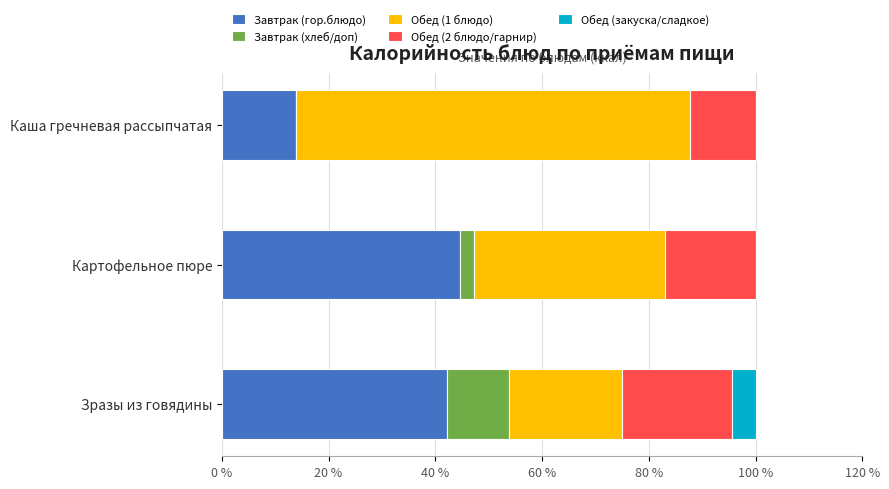

True or false: Завтрак (гор.блюдо) has a value of 13.9 at Каша гречневая рассыпчатая.

True